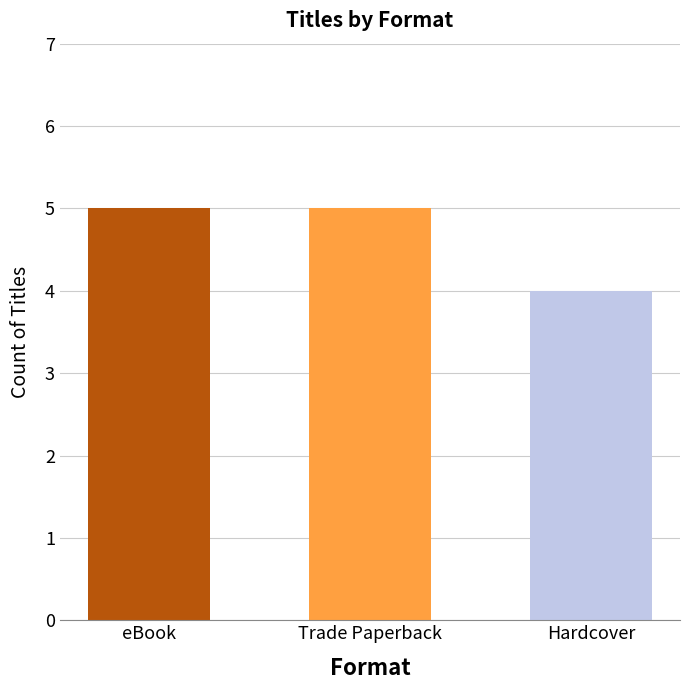

Does the chart contain any negative values?

No